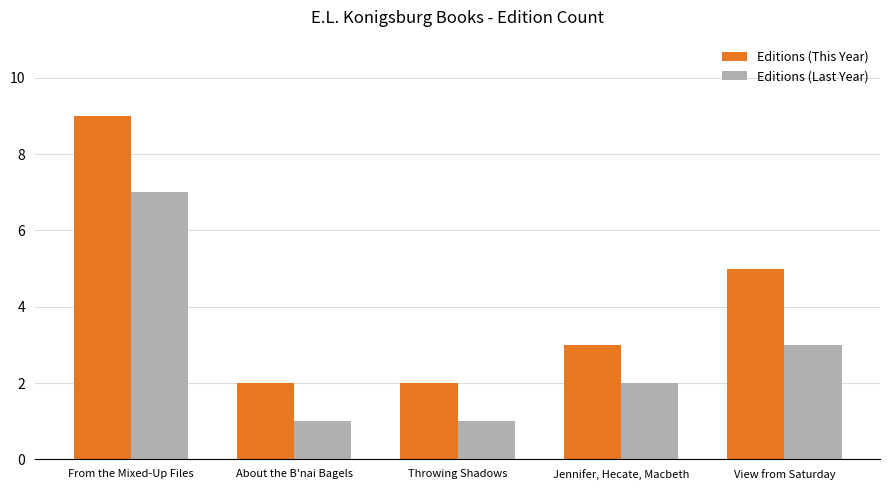

What is the difference between the highest and lowest values at Throwing Shadows?

1